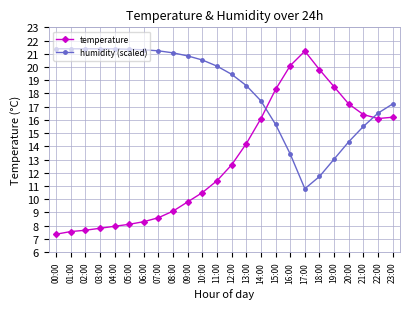

At which label does temperature reach its peak?

17:00